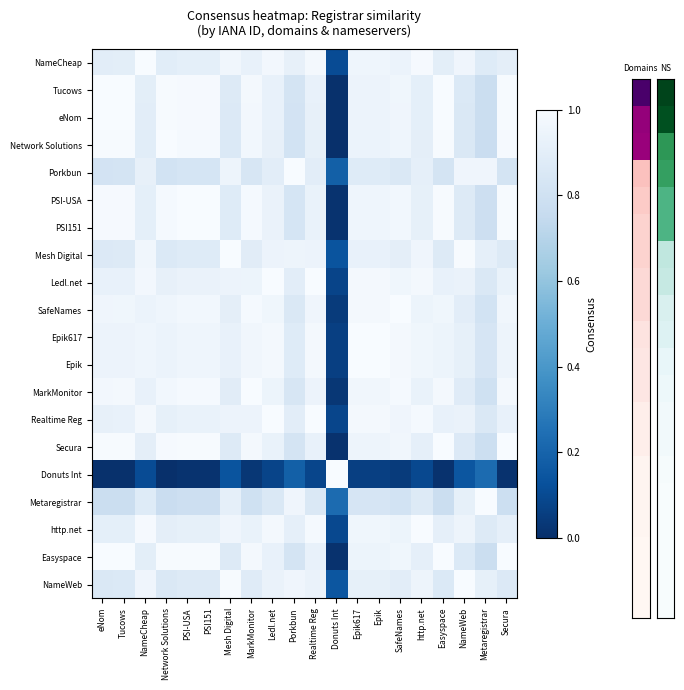

Between Epik and Network Solutions, which is larger?

Epik